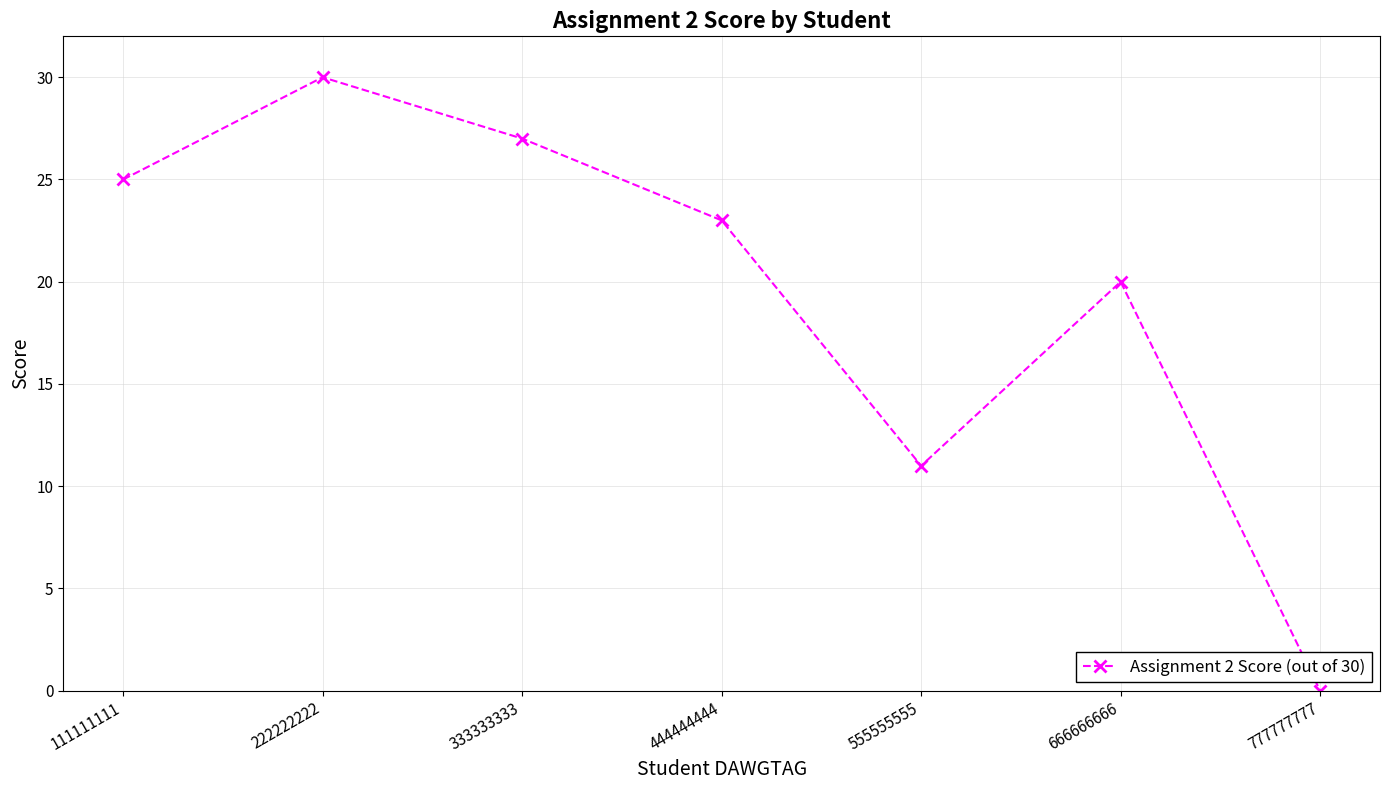

List the labels in order of value, smallest first.

777777777, 555555555, 666666666, 444444444, 111111111, 333333333, 222222222